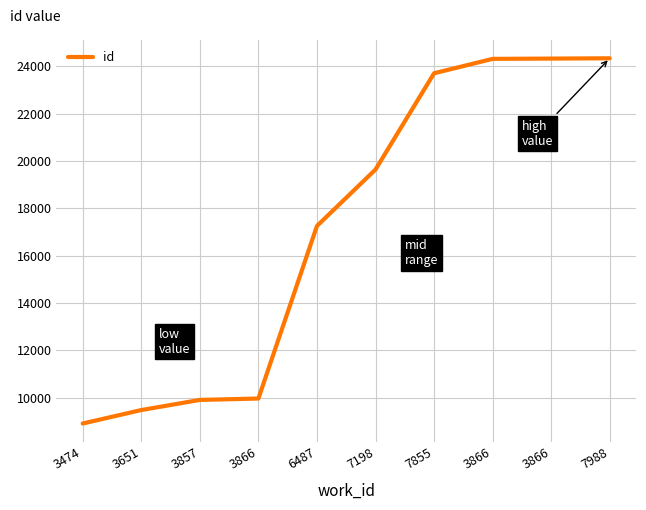

Rank the categories by value from highest to lowest.

7988, 3866, 3866, 7855, 7198, 6487, 3866, 3857, 3651, 3474